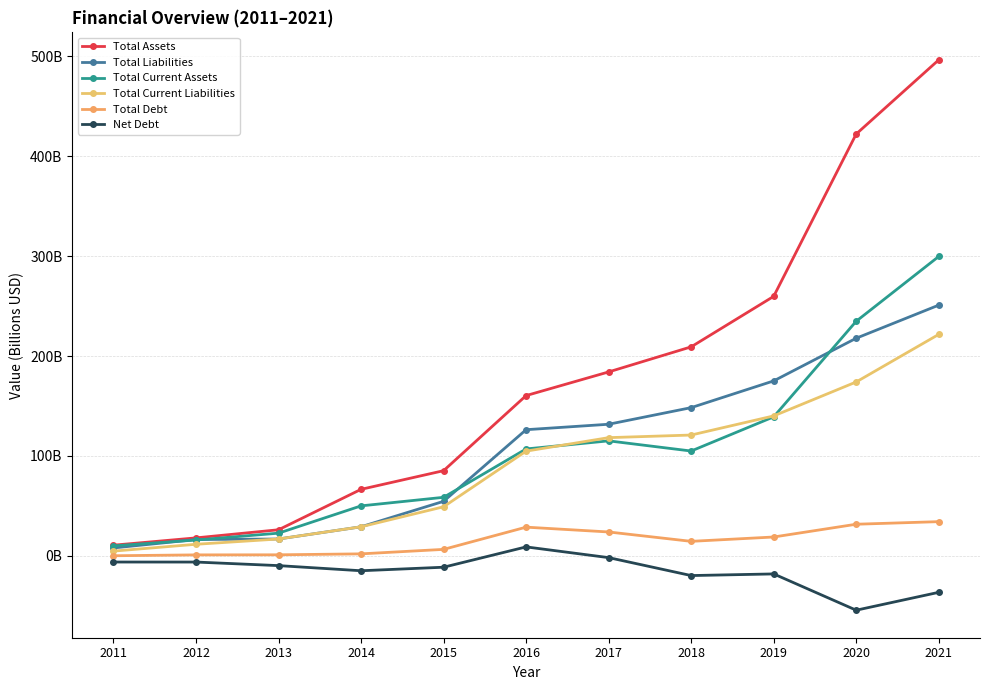

Reading left to right, list all the values displayed in this chart.

Total Assets: 10.6	17.9	26.0	66.5	85.2	160.4	184.1	209.2	259.7	422.3	496.5
Total Liabilities: 7.8	16.2	16.8	29.0	54.5	126.2	131.7	148.3	175.1	217.8	250.9
Total Current Assets: 9.9	15.8	22.6	49.9	58.5	106.9	115.0	104.9	139.1	234.8	299.7
Total Current Liabilities: 4.6	11.5	16.8	29.0	49.0	104.7	118.3	120.9	140.0	174.0	221.6
Total Debt: 0.0	0.9	0.9	1.9	6.4	28.6	23.8	14.4	18.8	31.6	34.1
Net Debt: -6.3	-6.3	-9.9	-15.0	-11.5	8.9	-1.9	-19.8	-18.2	-54.5	-36.6